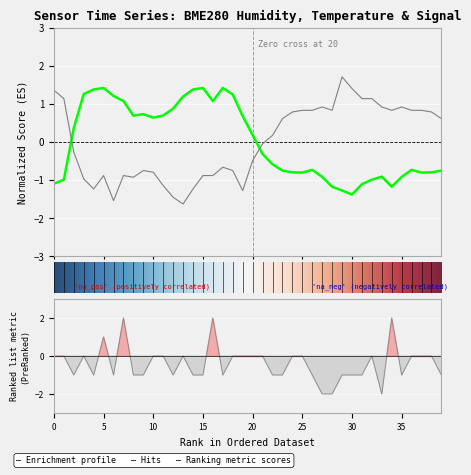

The value of BME280_humidity at 18:30 is -1.0. True or false?

False